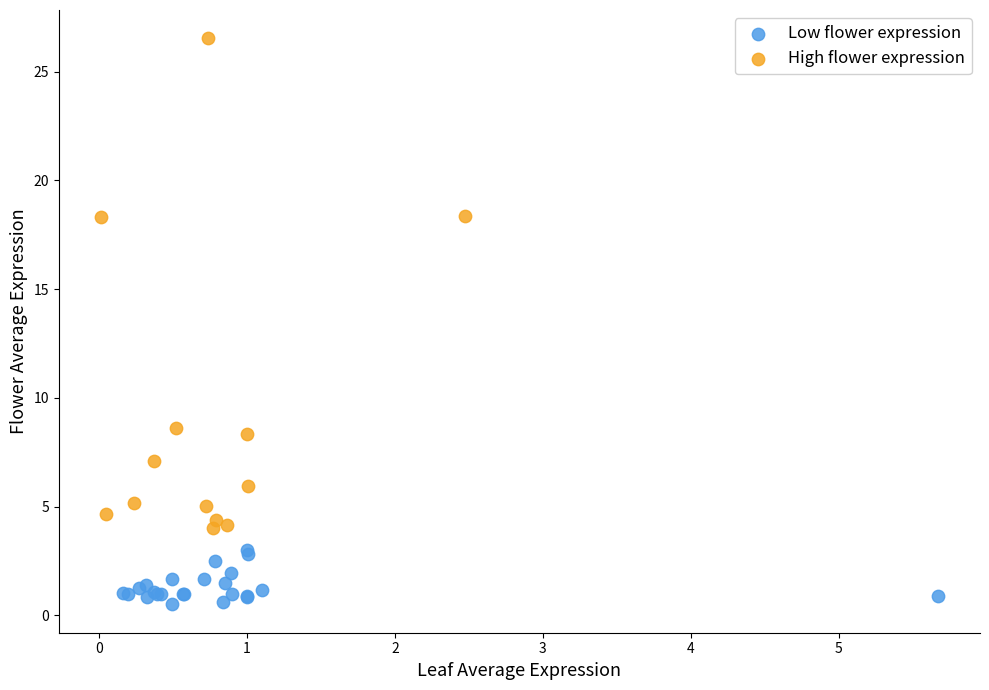

What are all the series names shown in the legend?

Low flower expression, High flower expression